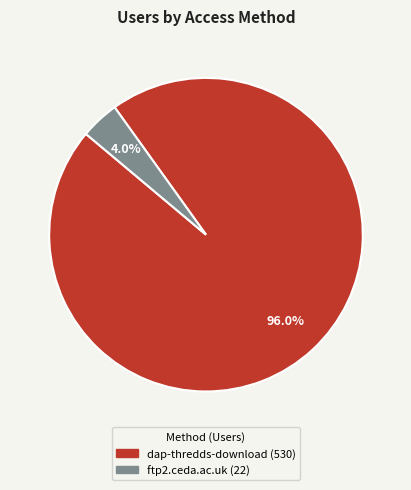

Rank the categories by value from highest to lowest.

dap-thredds-download, ftp2.ceda.ac.uk